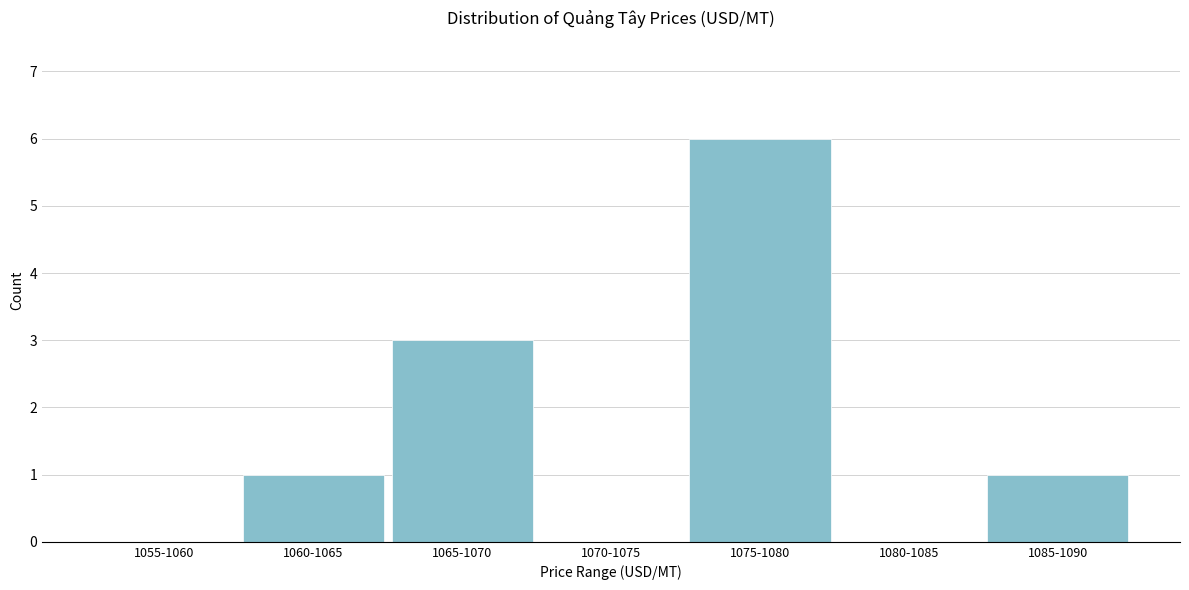

Reading left to right, extract all data points from this chart.

1055-1060=0	1060-1065=1	1065-1070=3	1070-1075=0	1075-1080=6	1080-1085=0	1085-1090=1